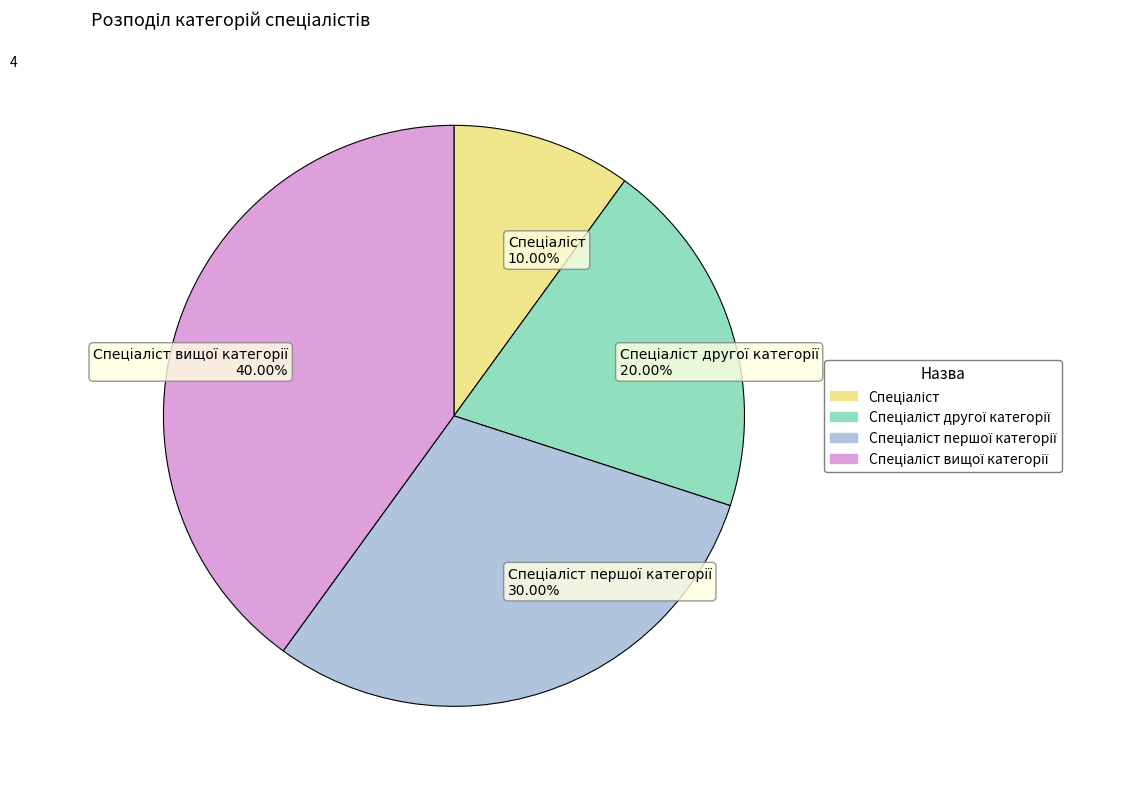

Is there a majority slice in this chart?

No